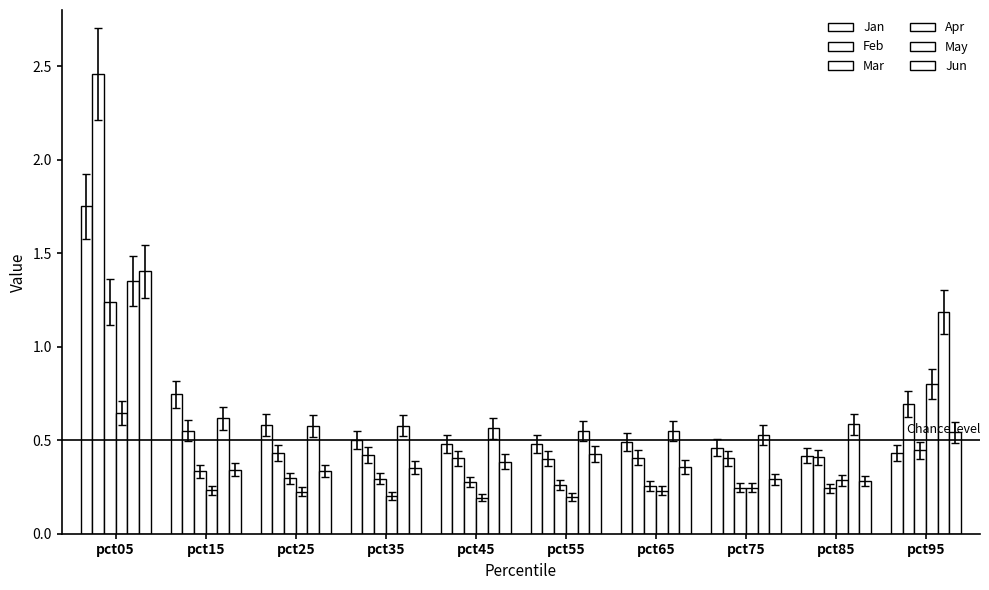

Are the bars horizontal?

No